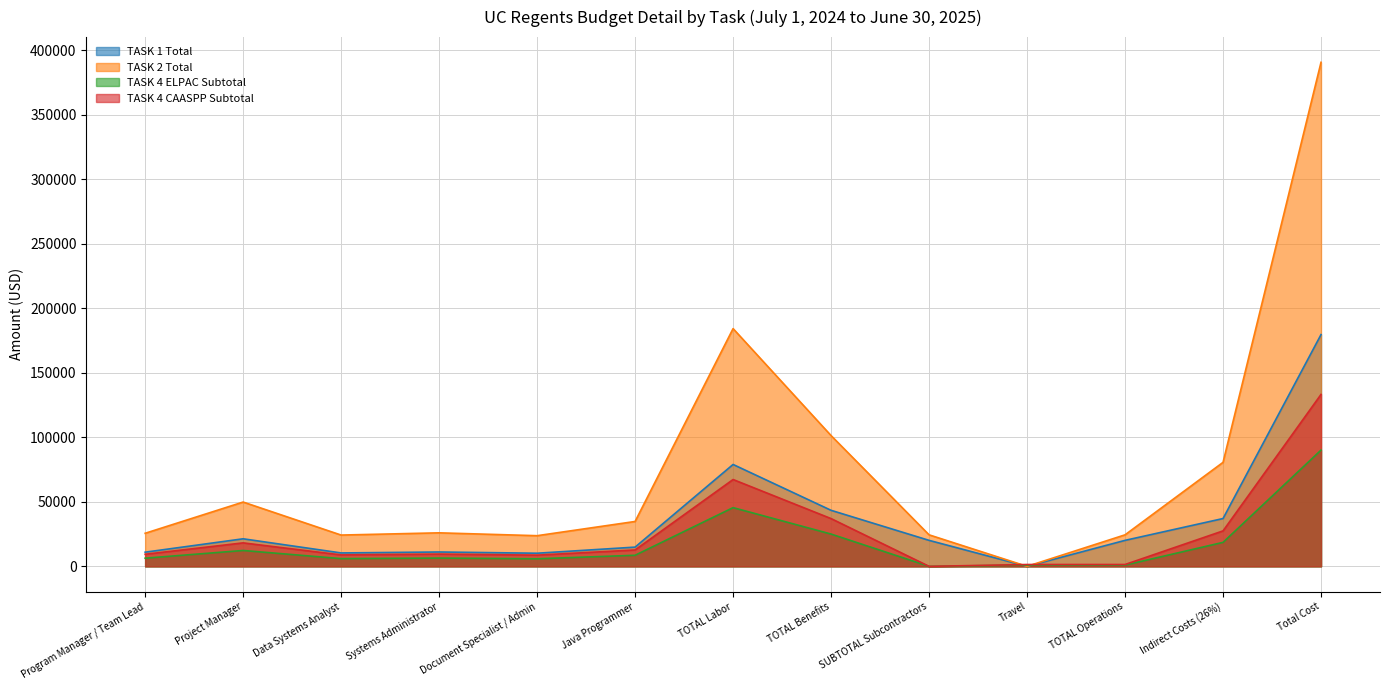

How many values in the TASK 4 ELPAC Subtotal series exceed 6419?

7